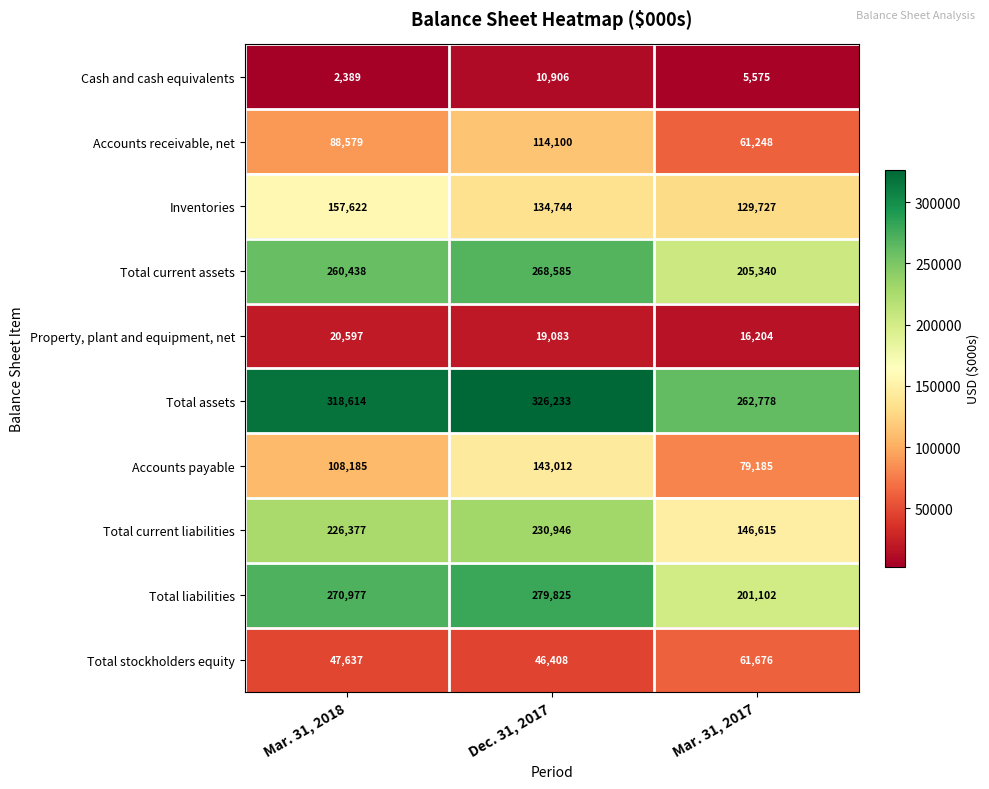

Is it true that Total liabilities equals 81216 at Dec. 31, 2017?

False